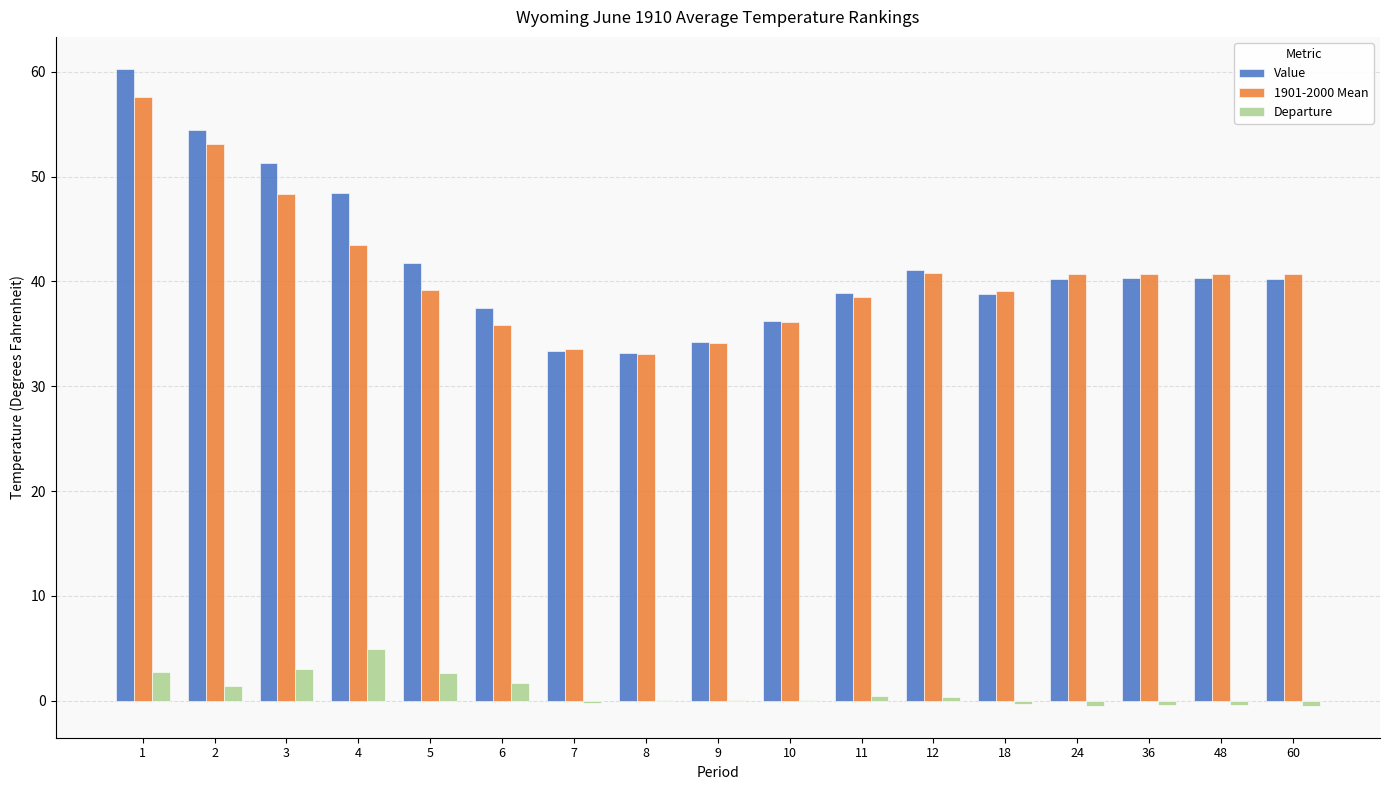

How many groups of bars are there?

17